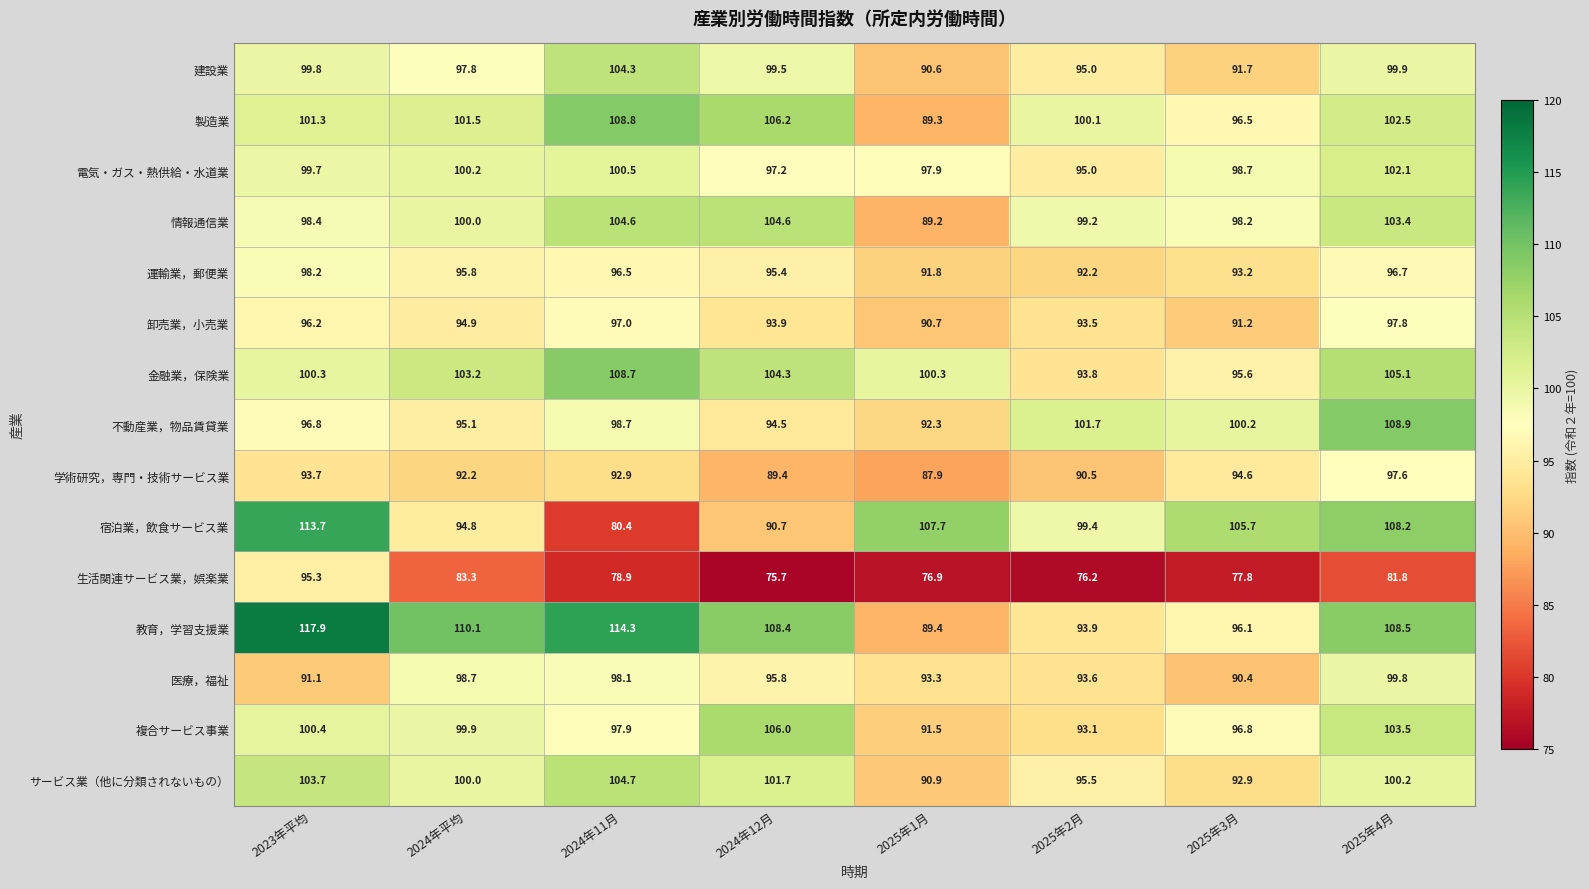

How many distinct data groups are displayed?

15